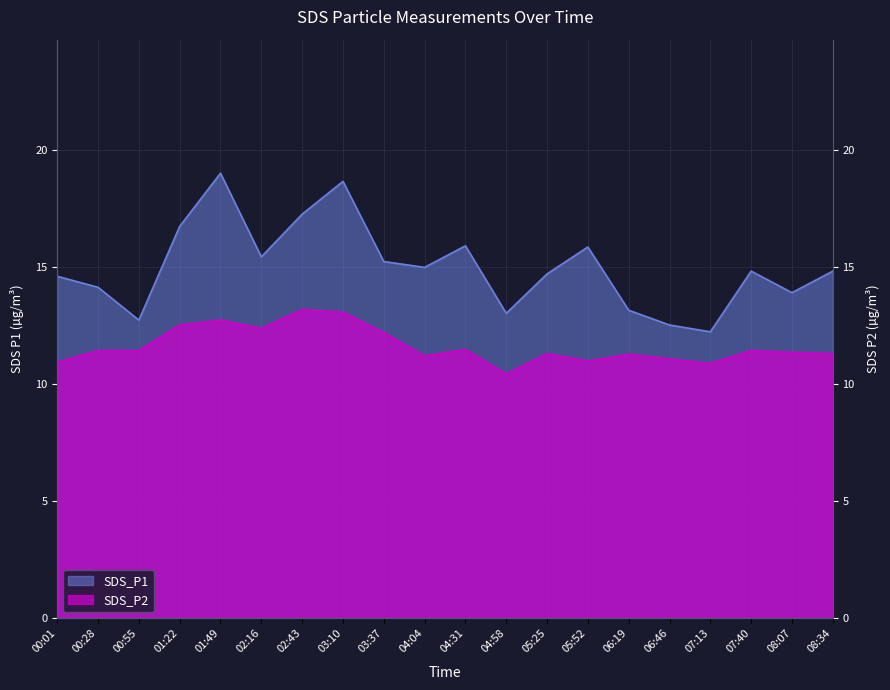

Count the number of categories in the chart.

20